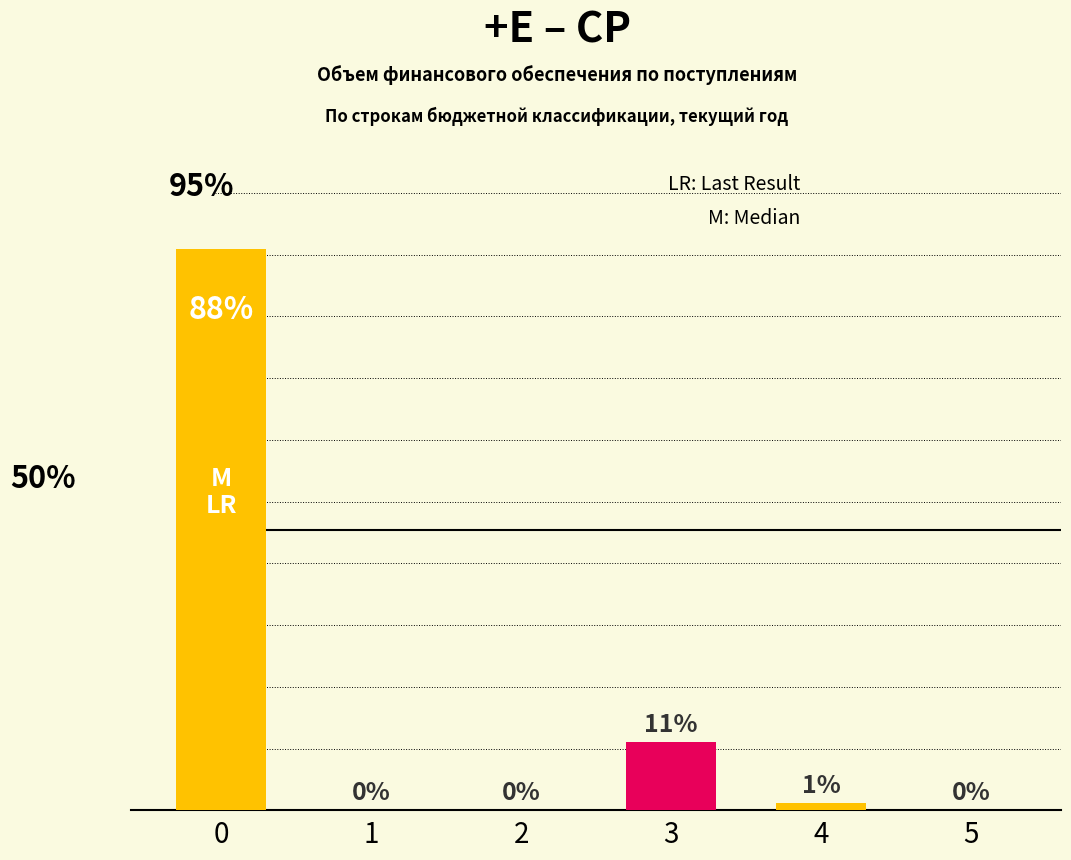

List the labels in order of value, smallest first.

1, 2, 5, 4, 3, 0